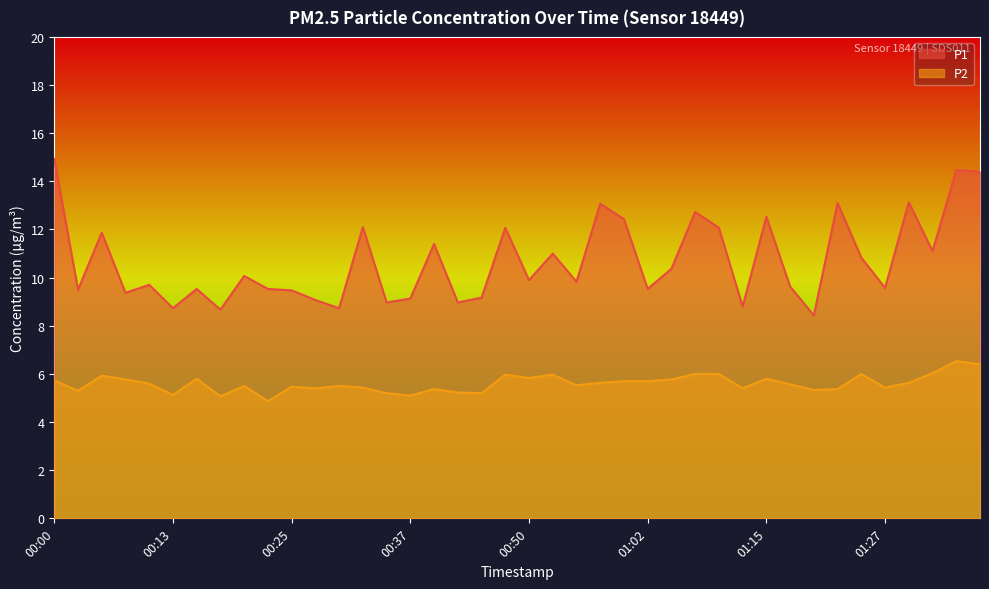

Where does the P2 series first go above 5?

00:00